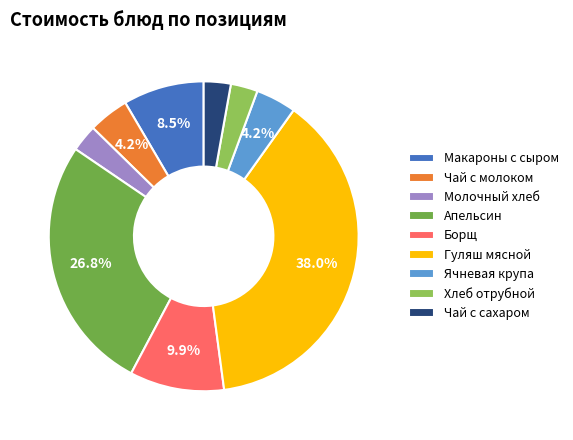

True or false: Ячневая крупа accounts for 4% of the total.

True